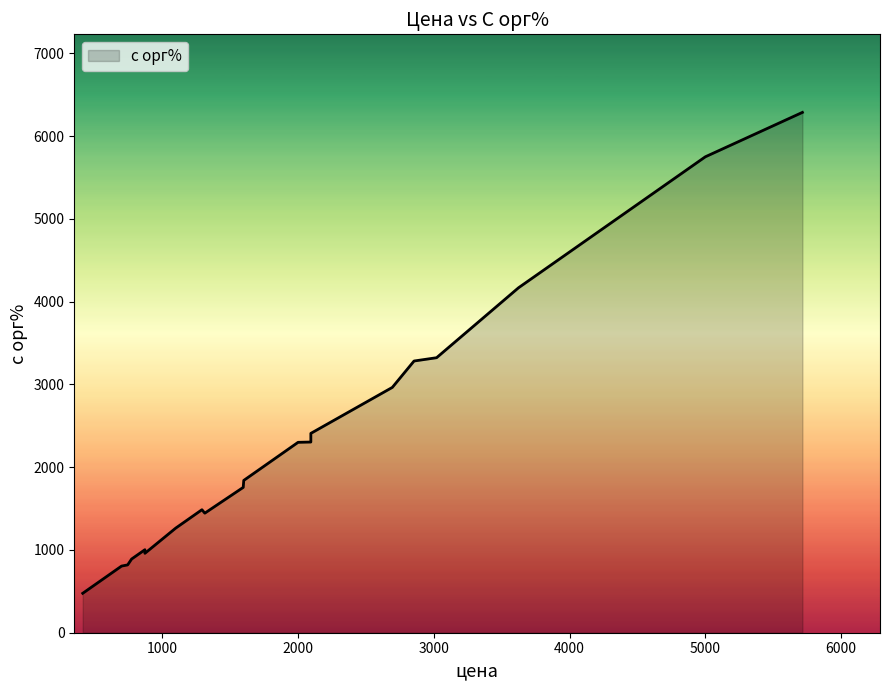

Approximately how many times larger is the value at 15 compared to 13?

1.0